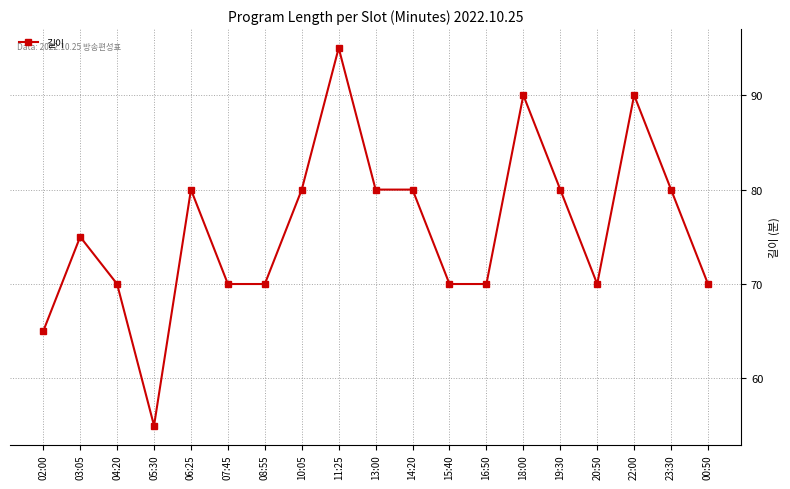

What is the sum of all values?

1440